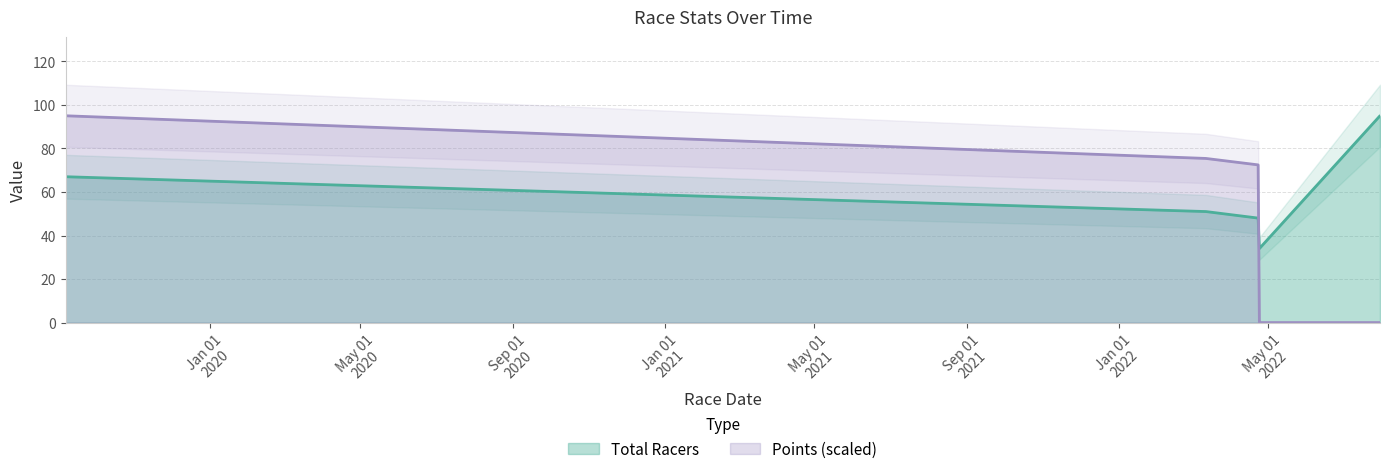

At 2022-04-24, list the series in order from largest to smallest.

Total Racers, Points